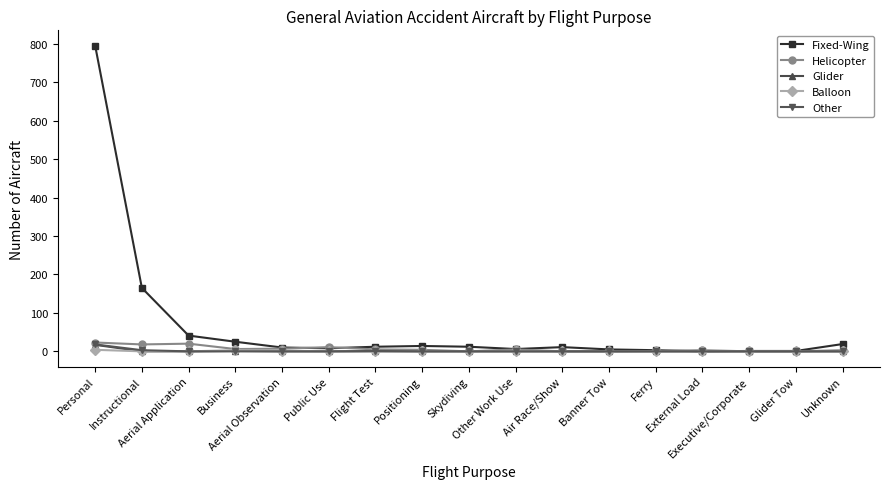

Which series has the largest range (max minus min)?

Fixed-Wing